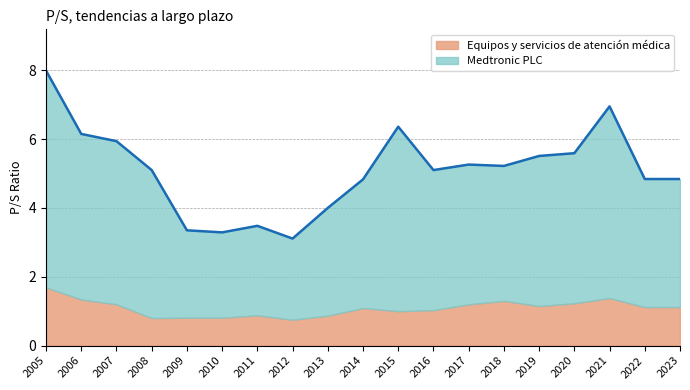

Which category has the highest value in the Equipos y servicios de atención médica series?

2005